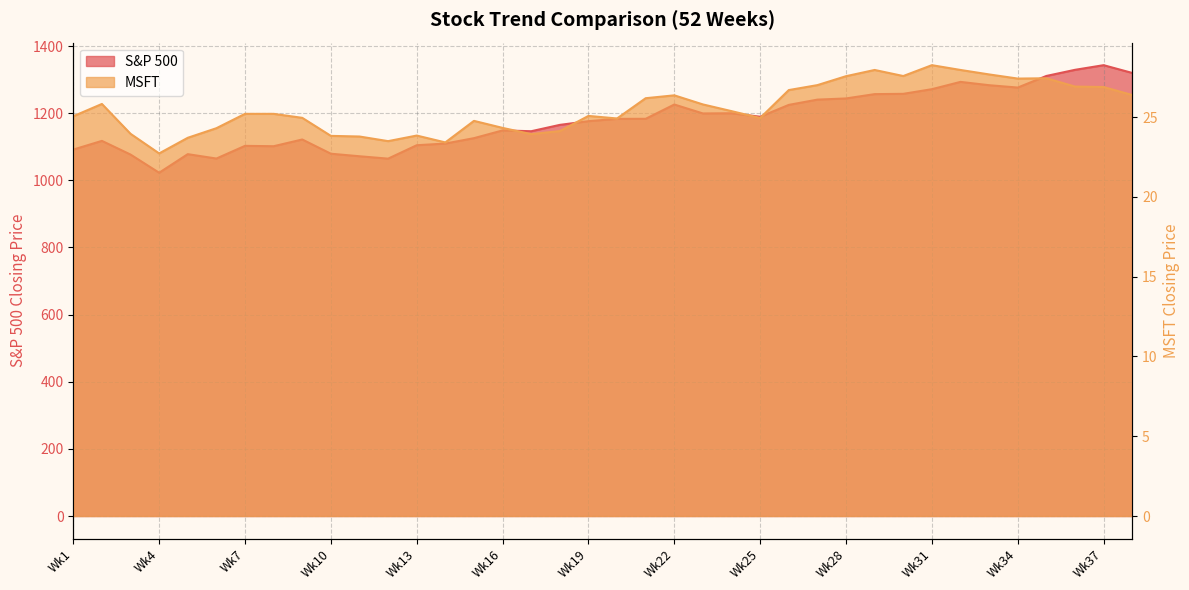

Between Wk32 and Wk12, which is larger?

Wk32